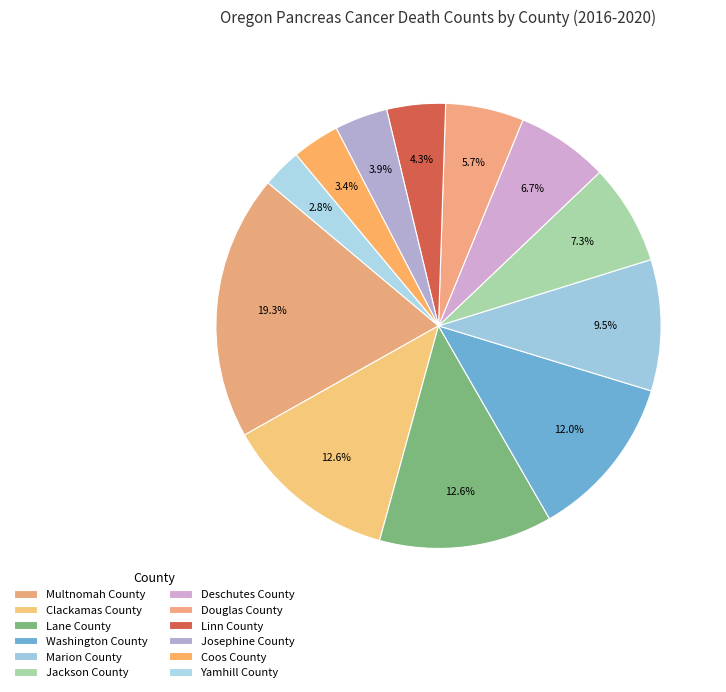

Is there a majority slice in this chart?

No